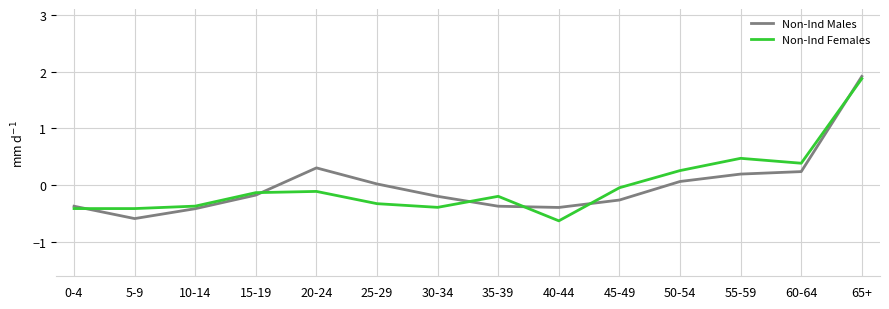

What is the total value across all series at 15-19?

-0.3